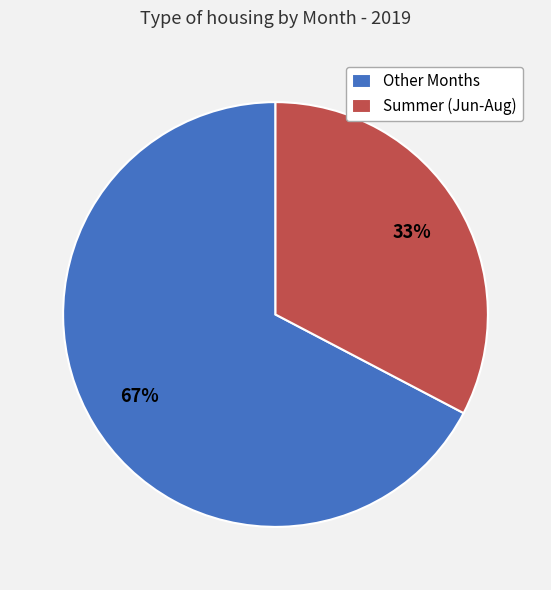

Approximately how many times larger is the value at Summer (Jun-Aug) compared to Other Months?

0.5